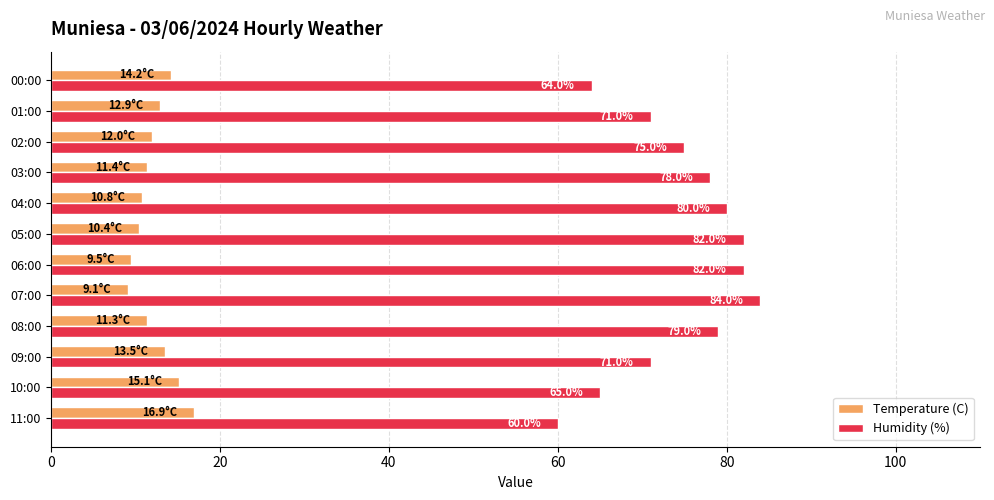

What is the approximate value of Temperature (C) at 03:00?

11.4